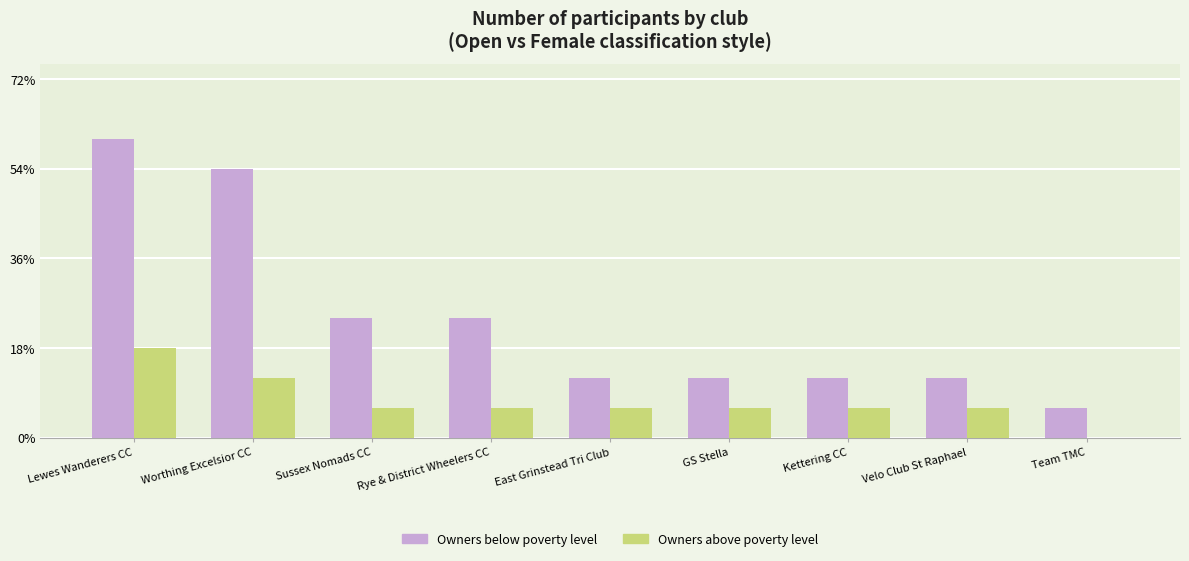

What are all the series names shown in the legend?

Owners below poverty level, Owners above poverty level